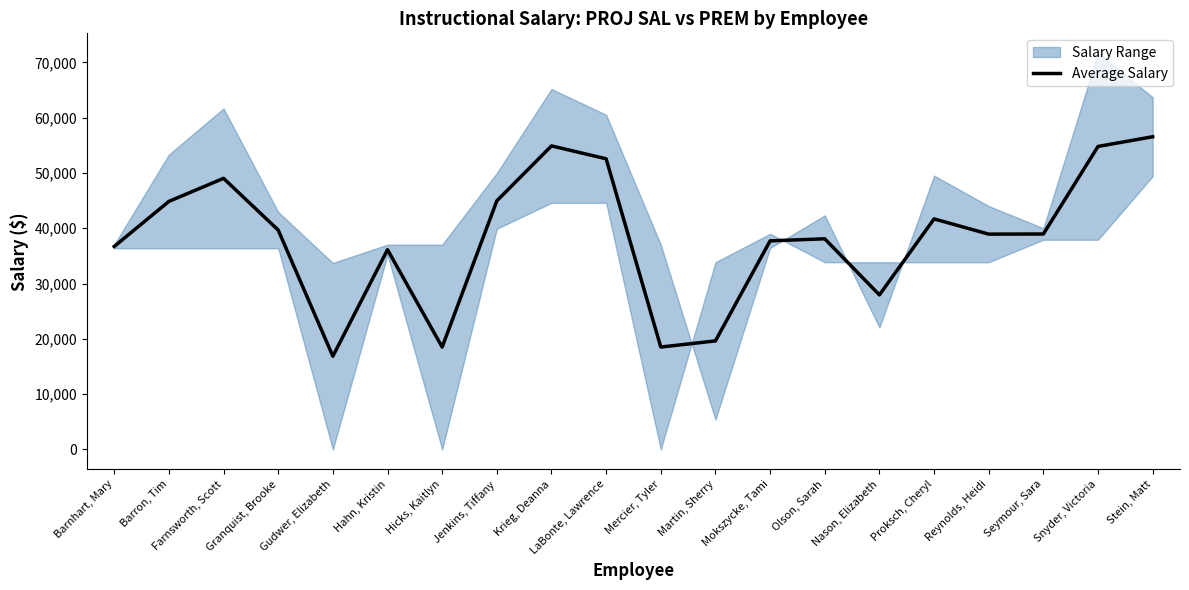

True or false: the data has more than 1 interior local peaks.

True